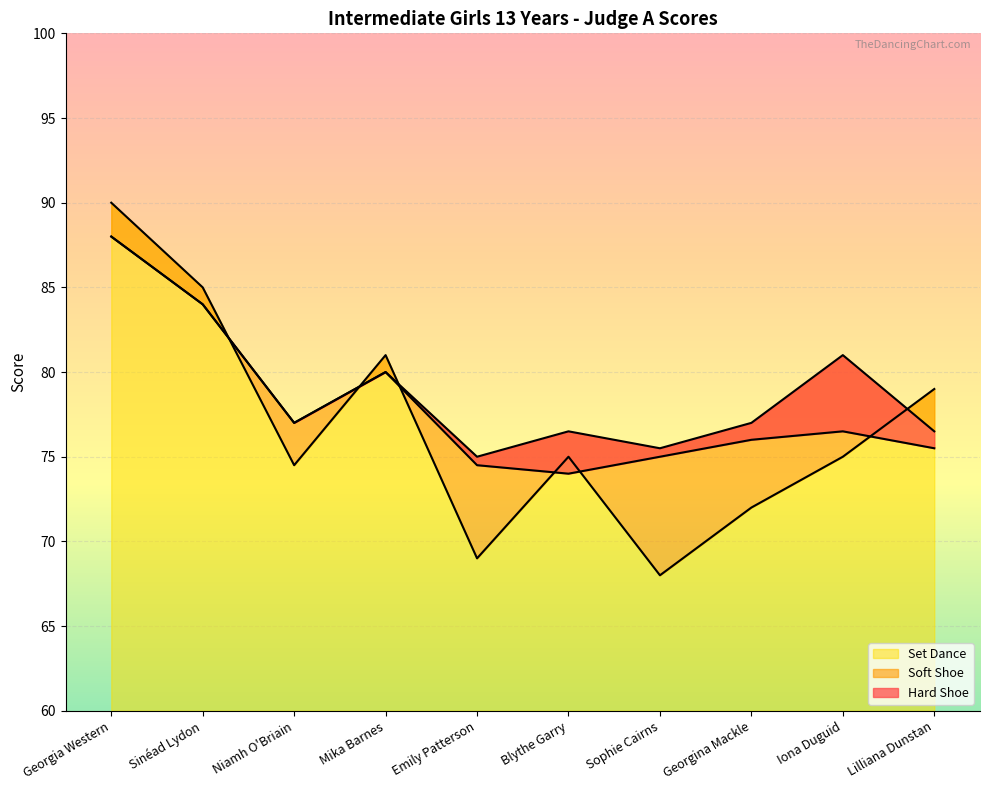

What is the difference between the highest and lowest values at Iona Duguid?

6.0